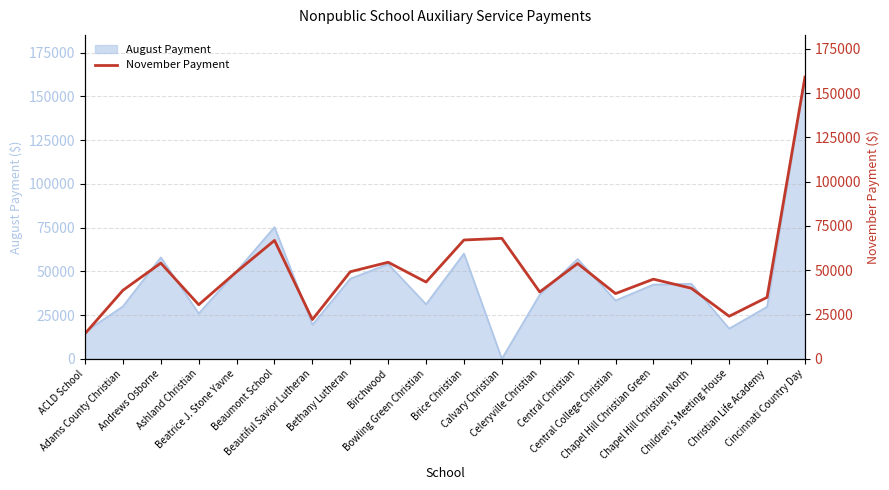

What position from the right is Cincinnati Country Day?

1